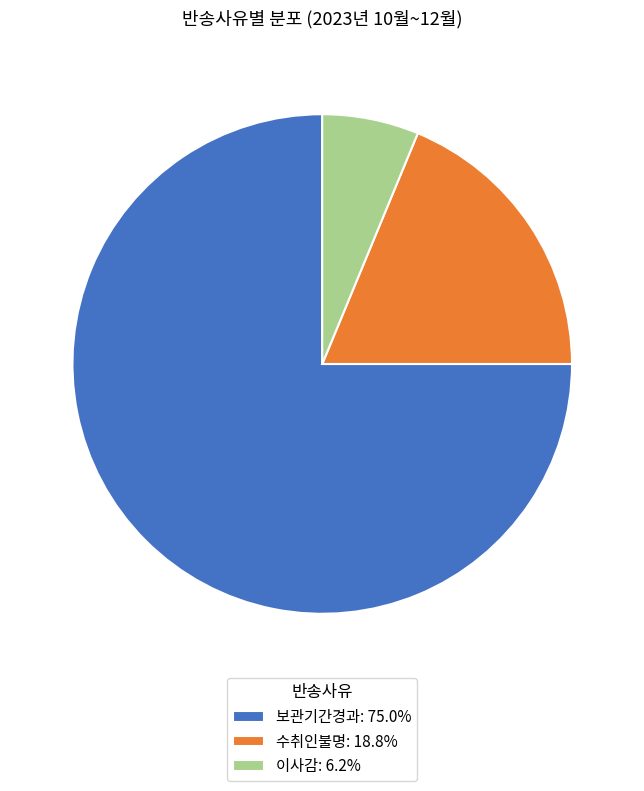

Approximately how many times larger is the value at 보관기간경과 compared to 이사감?

12.0